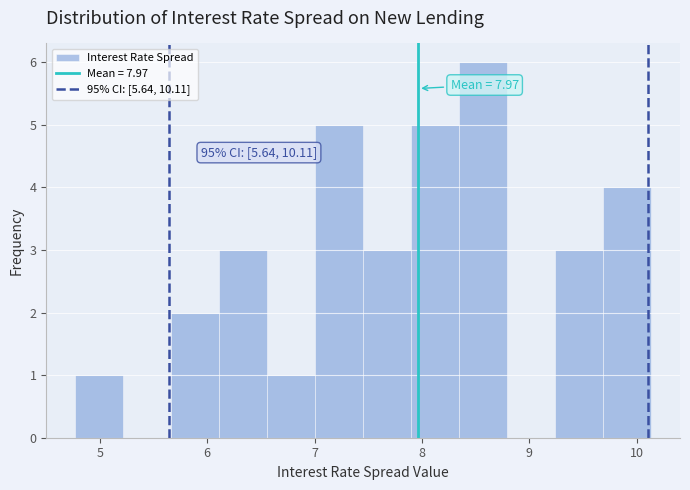

Which range on the x-axis has the tallest bar?

8.3 to 8.8